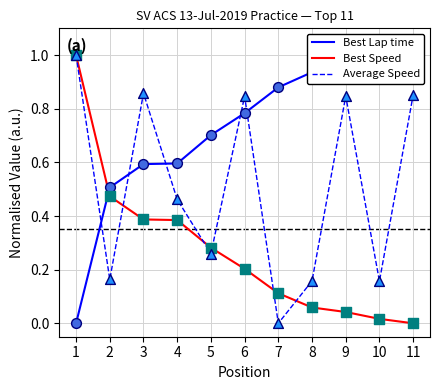

Which series reaches the maximum Y coordinate?

Best Lap time